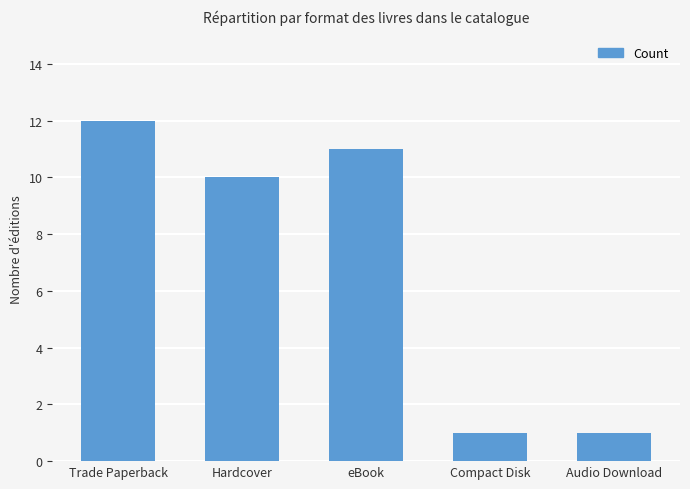

The chart shows a value of 19 at Trade Paperback. True or false?

False